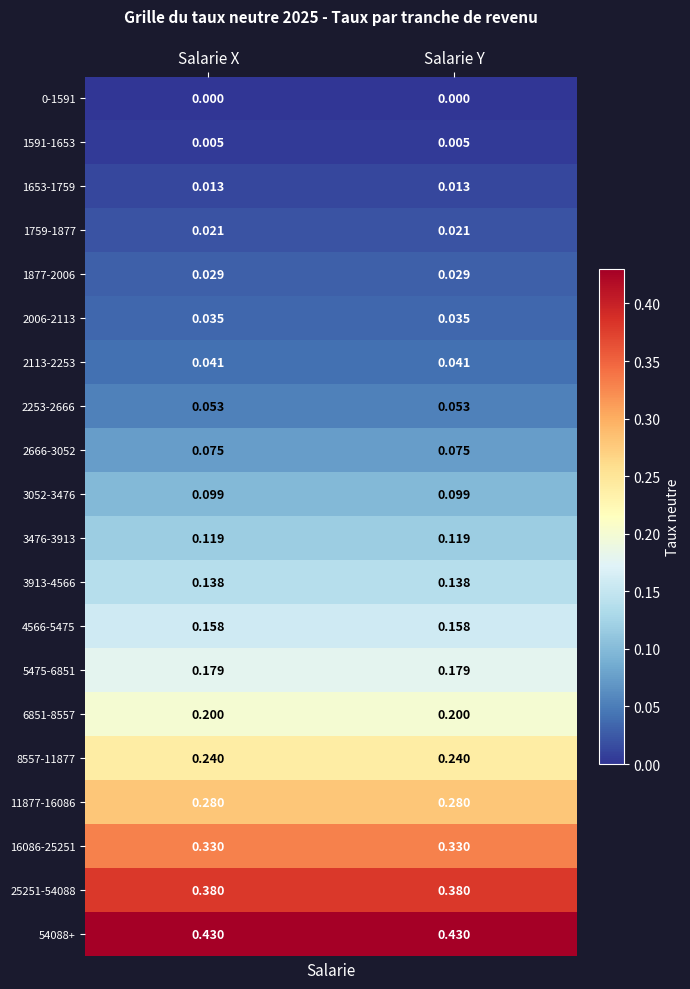

Is the value of 0-1591 at Salarie X greater than the value of 2006-2113 at Salarie X?

No